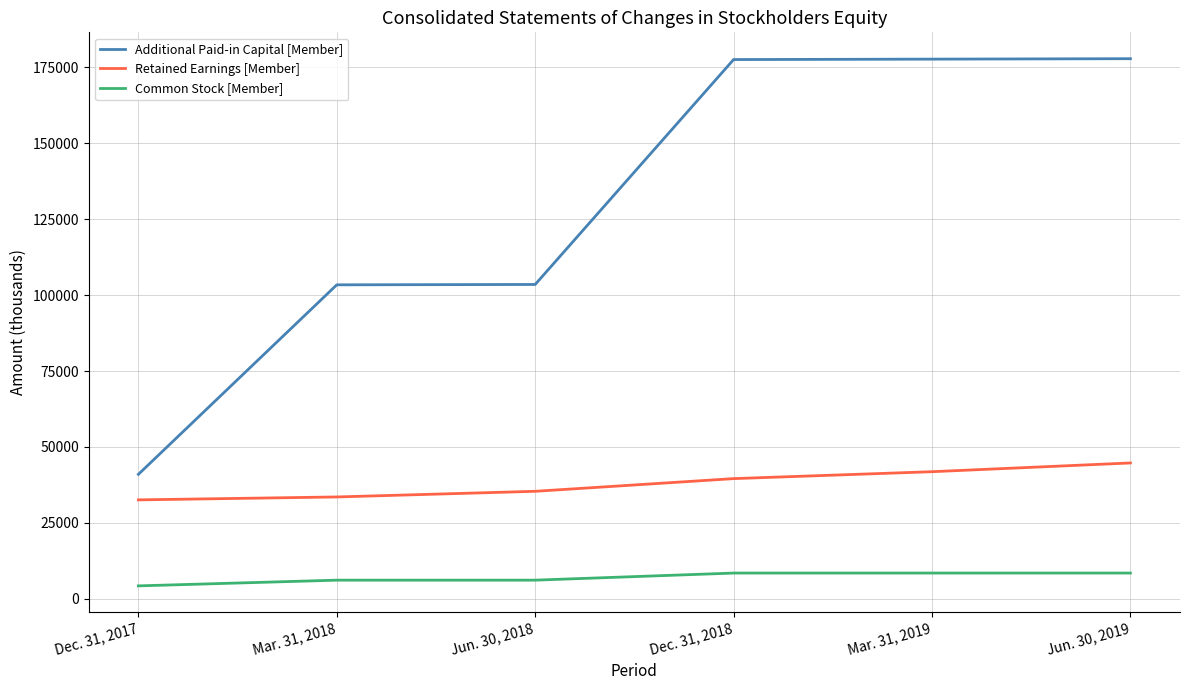

What is the difference between the maximum and second lowest values in the Additional Paid-in Capital [Member] series?

74468